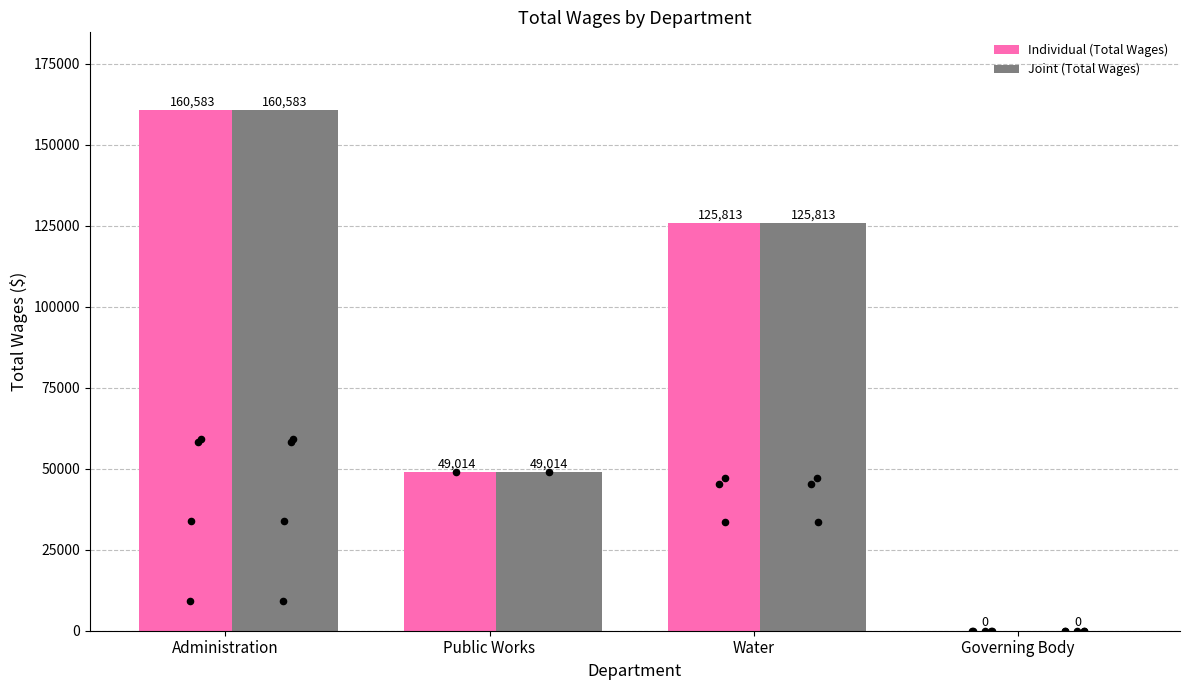

Is the value of Joint (Total Wages) at Administration greater than the value of Individual (Total Wages) at Public Works?

Yes